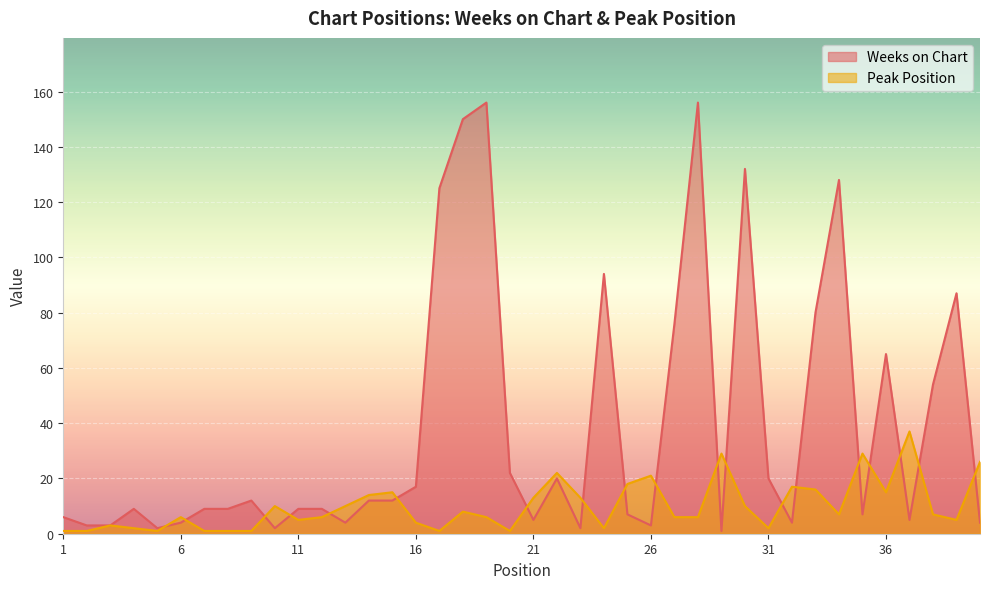

How many intersections are there between Weeks on Chart and Peak Position?

19